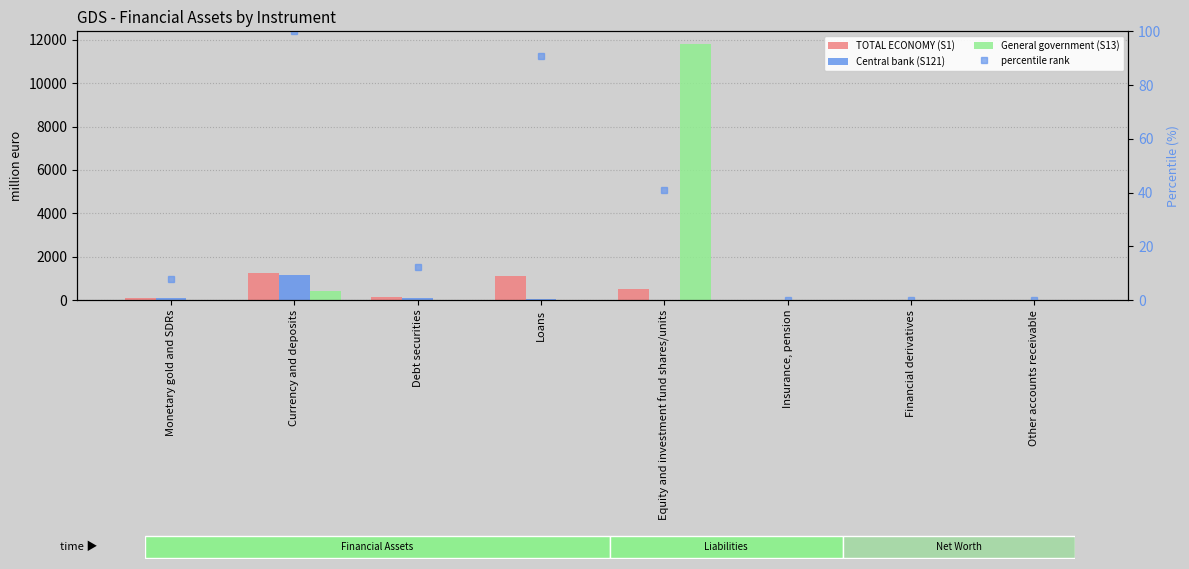

Which series has the largest range (max minus min)?

General government (S13)